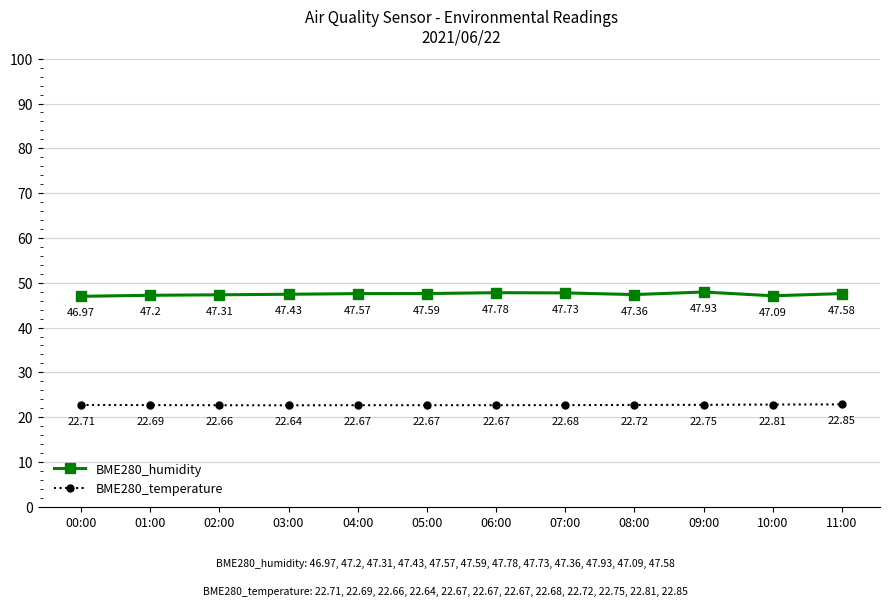

True or false: BME280_humidity and BME280_temperature intersect in this chart.

False